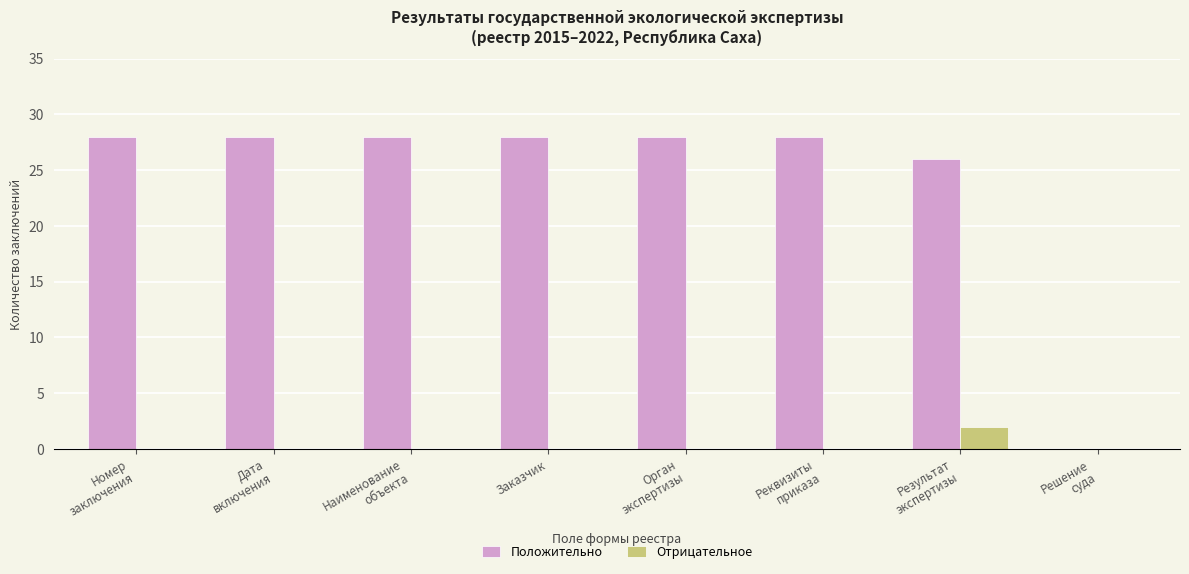

How many categories are shown in the chart?

8